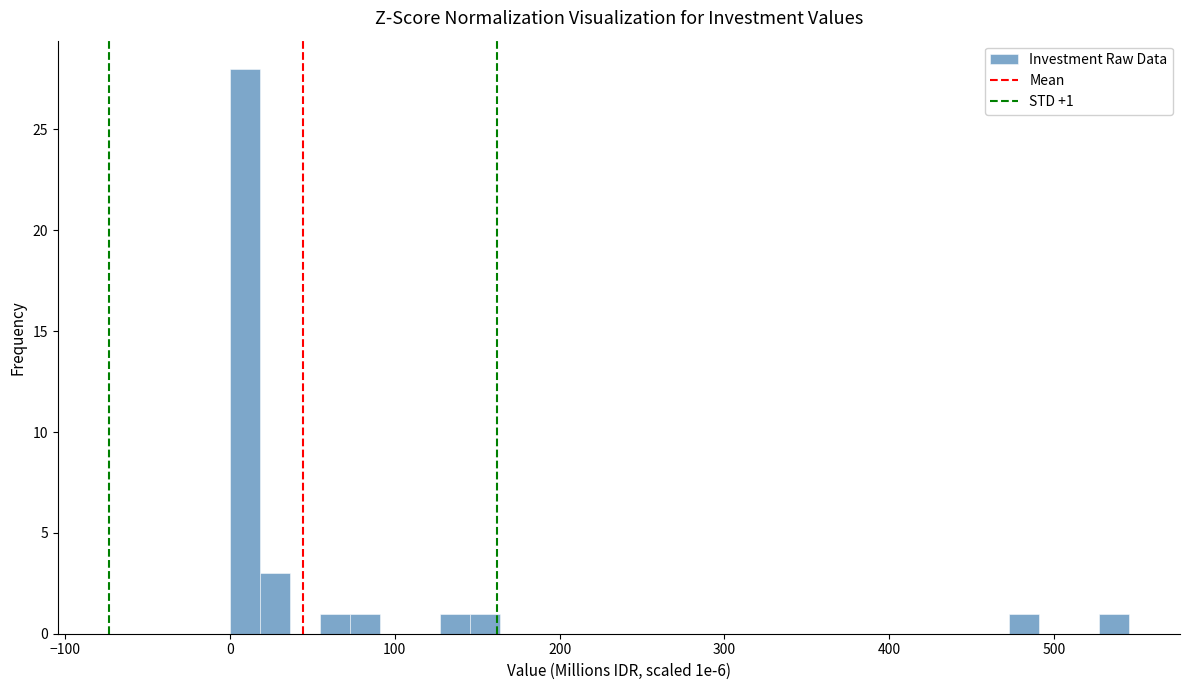

Read against the x-axis, roughly where is the centre of the tallest bar?

10